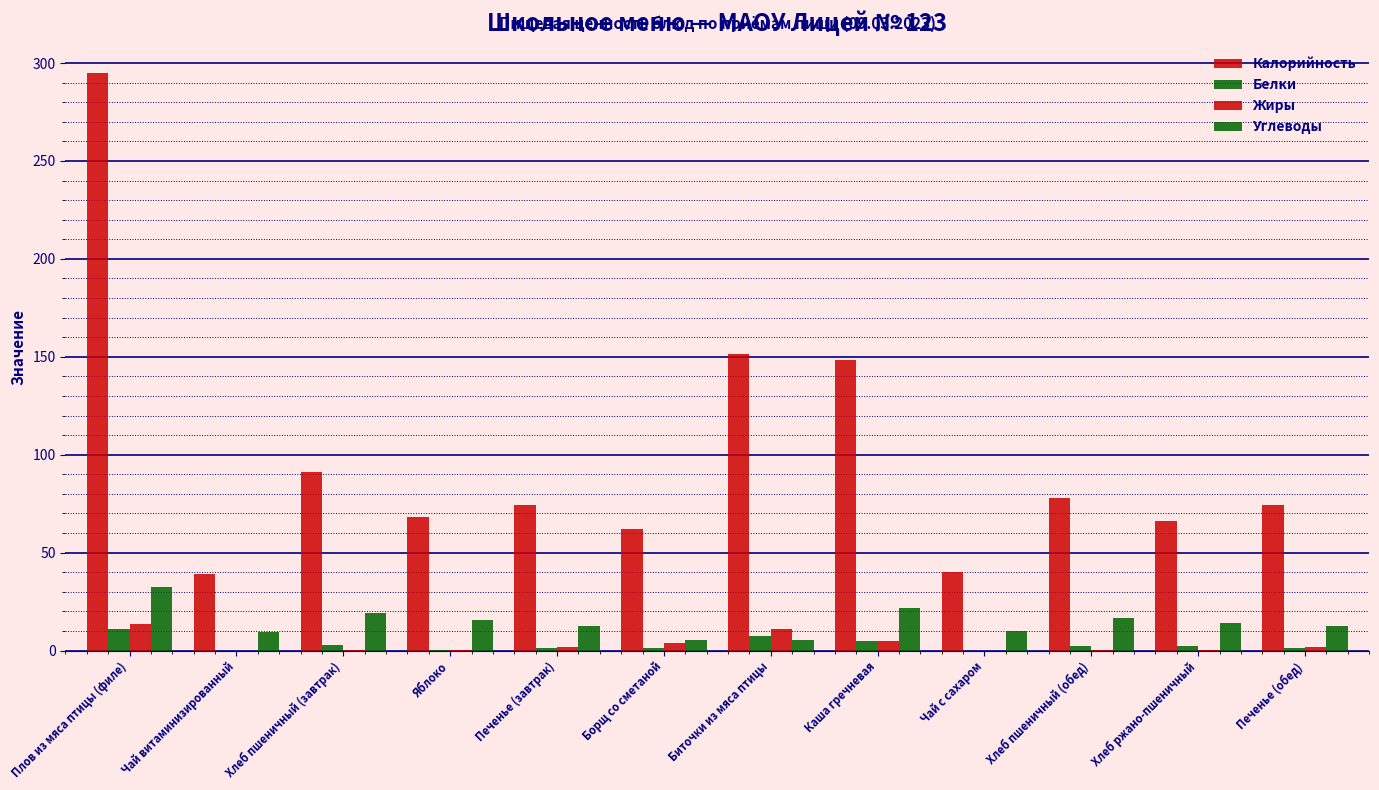

Reading left to right, list all the values displayed in this chart.

Калорийность: Плов из мяса птицы (филе)=294.8	Чай витаминизированный=39.0	Хлеб пшеничный (завтрак)=91.0	Яблоко=68.0	Печенье (завтрак)=74.5	Борщ со сметаной=62.2	Биточки из мяса птицы=151.2	Каша гречневая=148.6	Чай с сахаром=39.9	Хлеб пшеничный (обед)=78.0	Хлеб ржано-пшеничный=66.0	Печенье (обед)=74.5
Белки: Плов из мяса птицы (филе)=10.8	Чай витаминизированный=0.0	Хлеб пшеничный (завтрак)=2.8	Яблоко=0.4	Печенье (завтрак)=1.5	Борщ со сметаной=1.1	Биточки из мяса птицы=7.3	Каша гречневая=4.8	Чай с сахаром=0.0	Хлеб пшеничный (обед)=2.4	Хлеб ржано-пшеничный=2.4	Печенье (обед)=1.5
Жиры: Плов из мяса птицы (филе)=13.7	Чай витаминизированный=0.0	Хлеб пшеничный (завтрак)=0.3	Яблоко=0.4	Печенье (завтрак)=2.0	Борщ со сметаной=4.0	Биточки из мяса птицы=11.1	Каша гречневая=4.9	Чай с сахаром=0.0	Хлеб пшеничный (обед)=0.3	Хлеб ржано-пшеничный=0.3	Печенье (обед)=2.0
Углеводы: Плов из мяса птицы (филе)=32.2	Чай витаминизированный=9.7	Хлеб пшеничный (завтрак)=19.2	Яблоко=15.7	Печенье (завтрак)=12.6	Борщ со сметаной=5.2	Биточки из мяса птицы=5.3	Каша гречневая=21.5	Чай с сахаром=10.0	Хлеб пшеничный (обед)=16.5	Хлеб ржано-пшеничный=13.8	Печенье (обед)=12.6